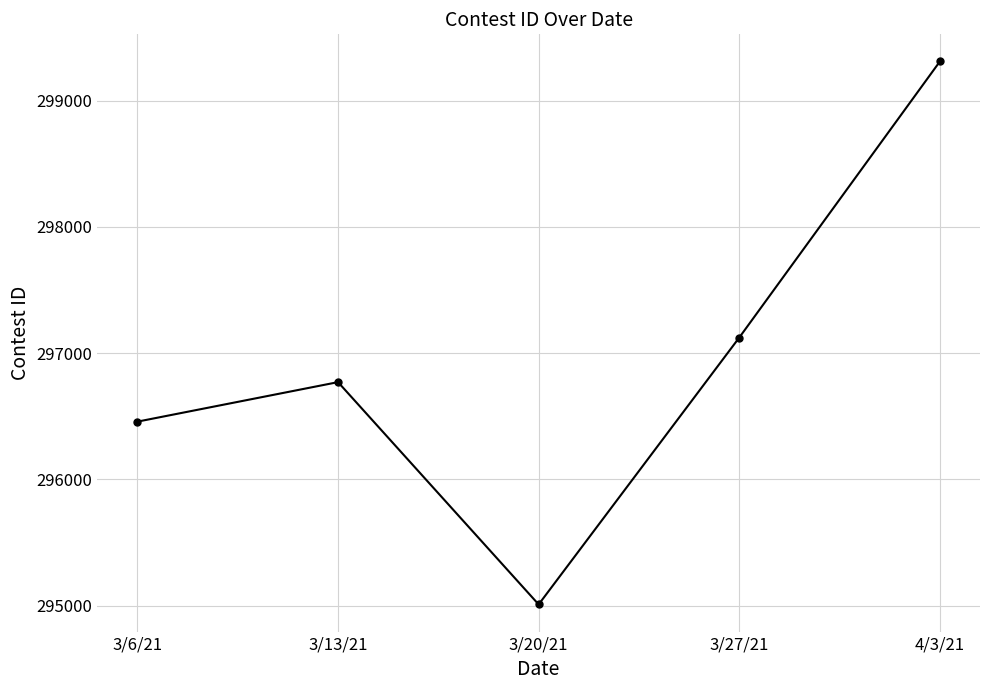

Where is the data nearest to the value 297159?

3/27/21